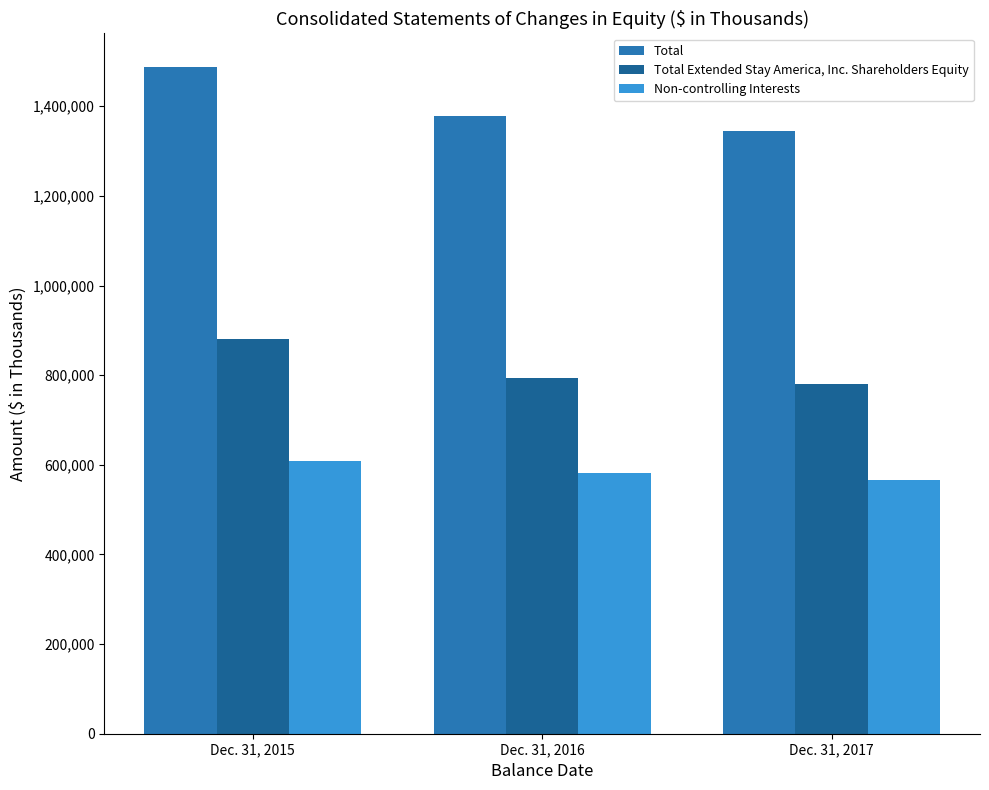

What is the difference between the highest and lowest values at Dec. 31, 2015?

879673